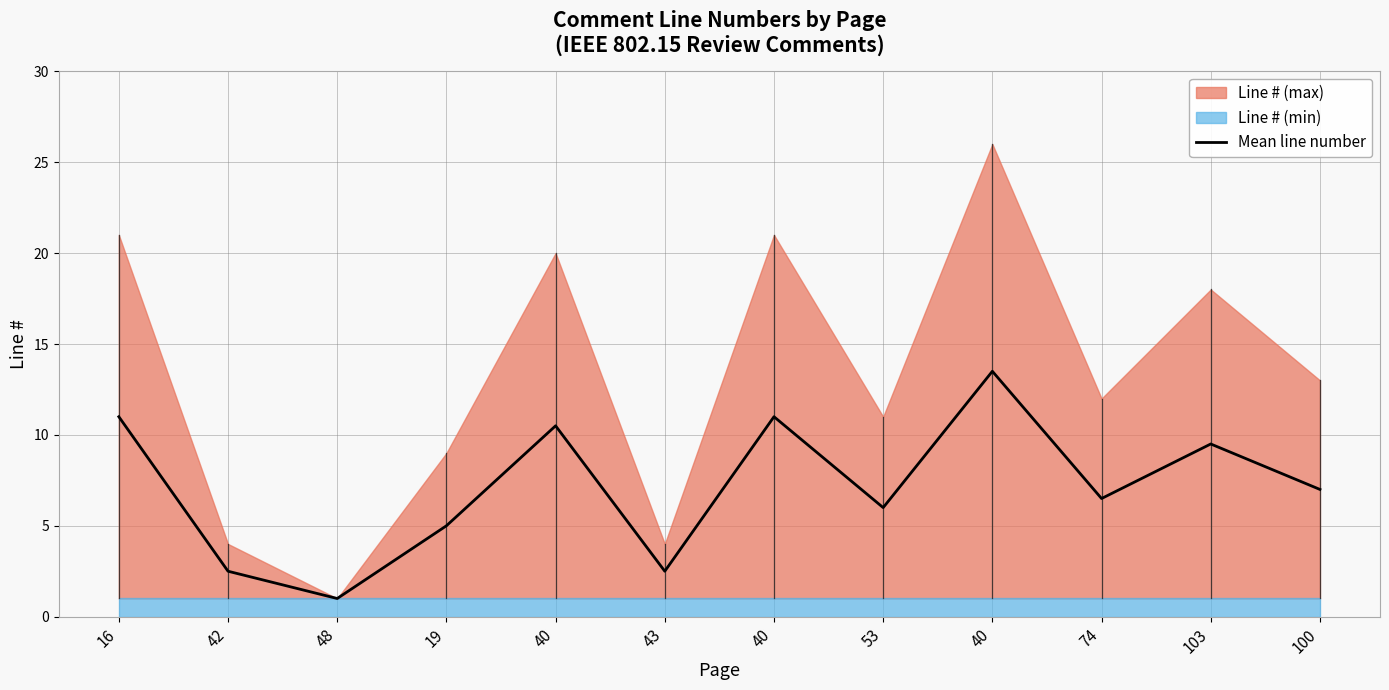

True or false: there are more than 0 points higher than both neighbors.

True